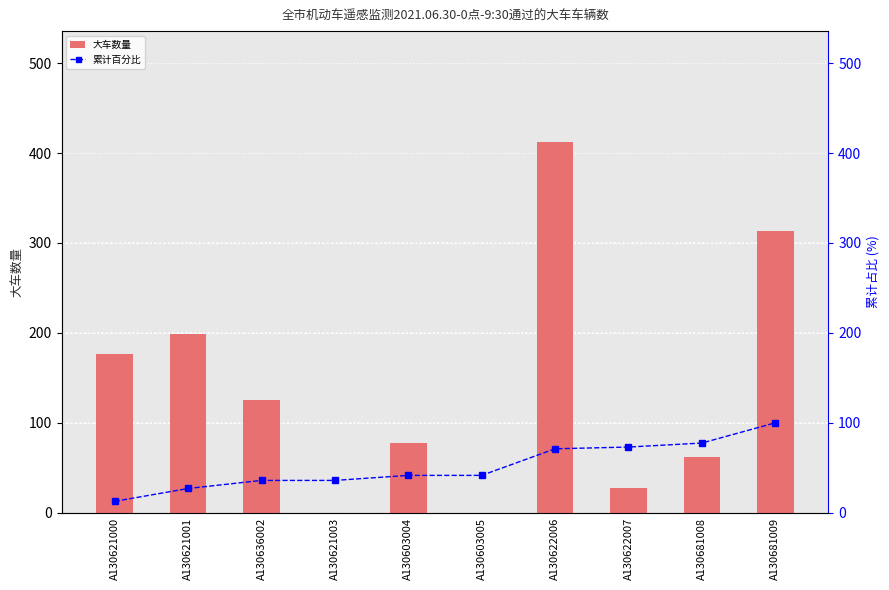

Does the chart contain any negative values?

No